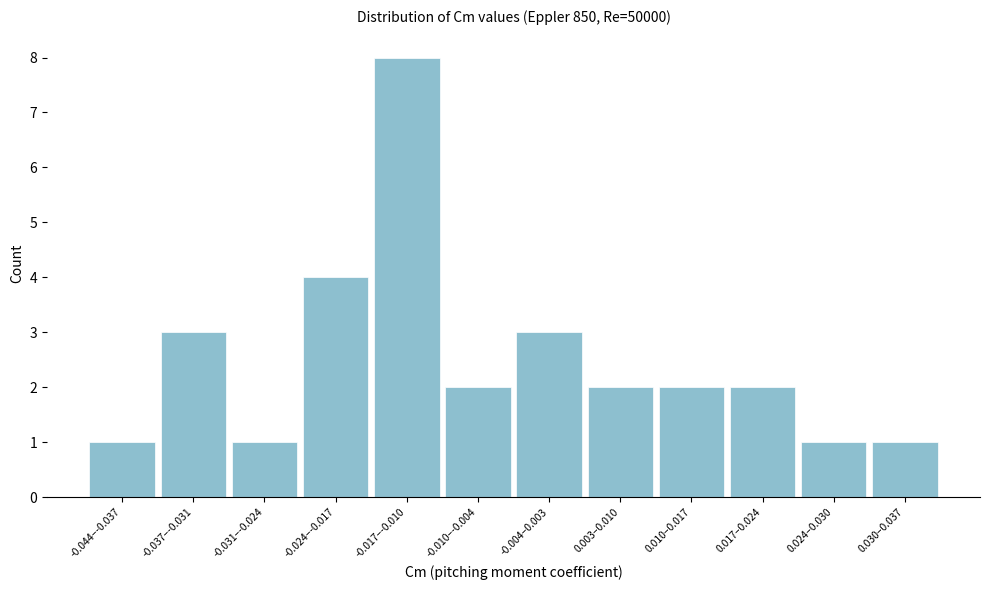

Reading left to right, list all the values displayed in this chart.

1	3	1	4	8	2	3	2	2	2	1	1